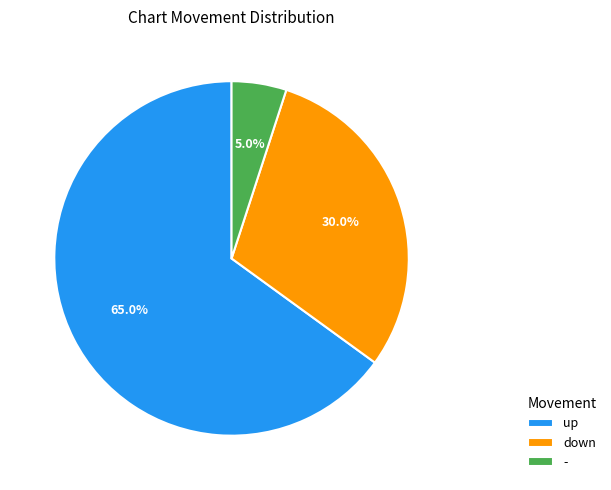

True or false: down accounts for 18% of the total.

False